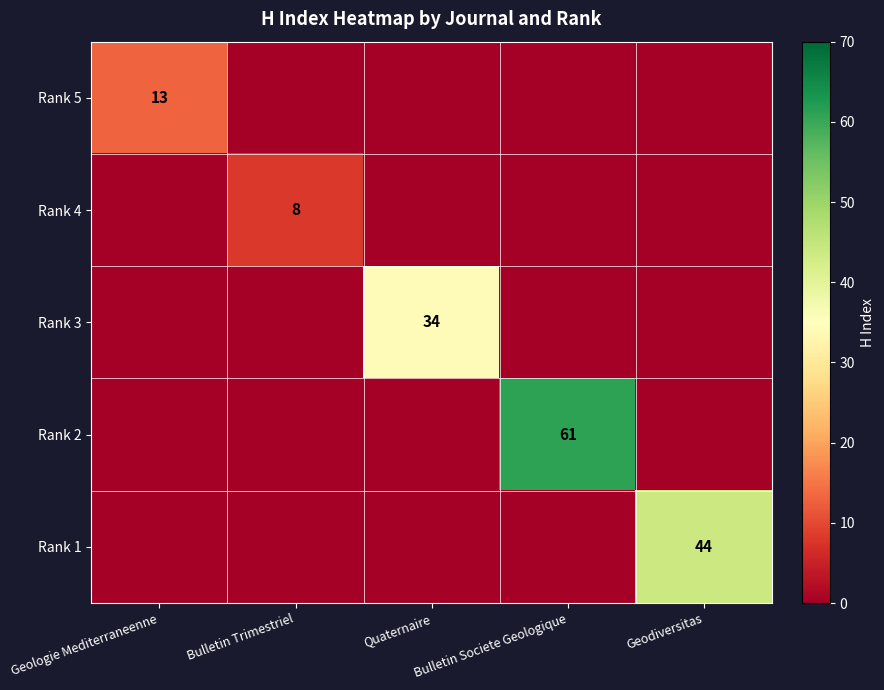

The Rank 3 series shows 34 at Quaternaire. True or false?

True